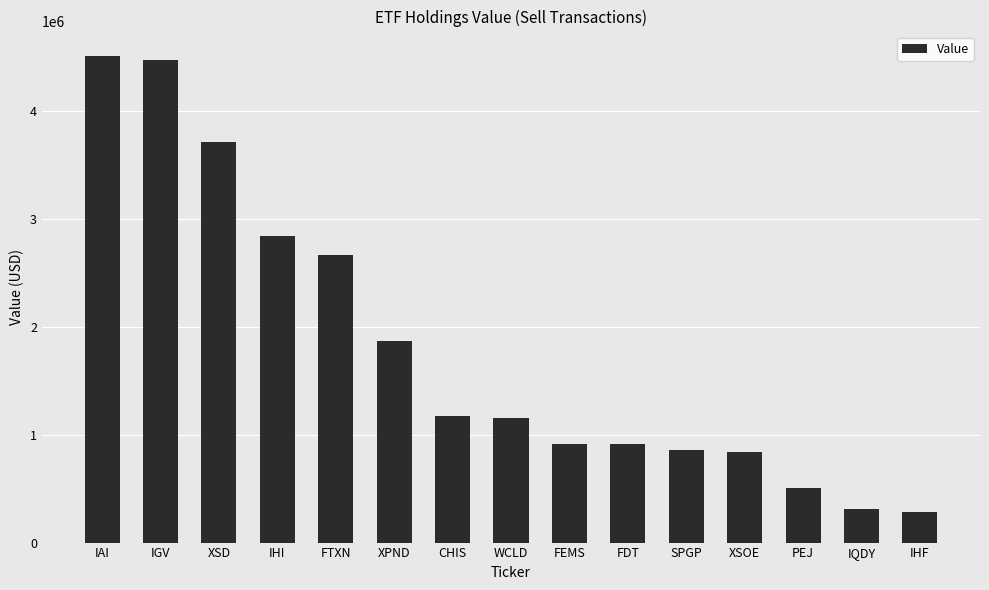

What position from the right is XSD?

13